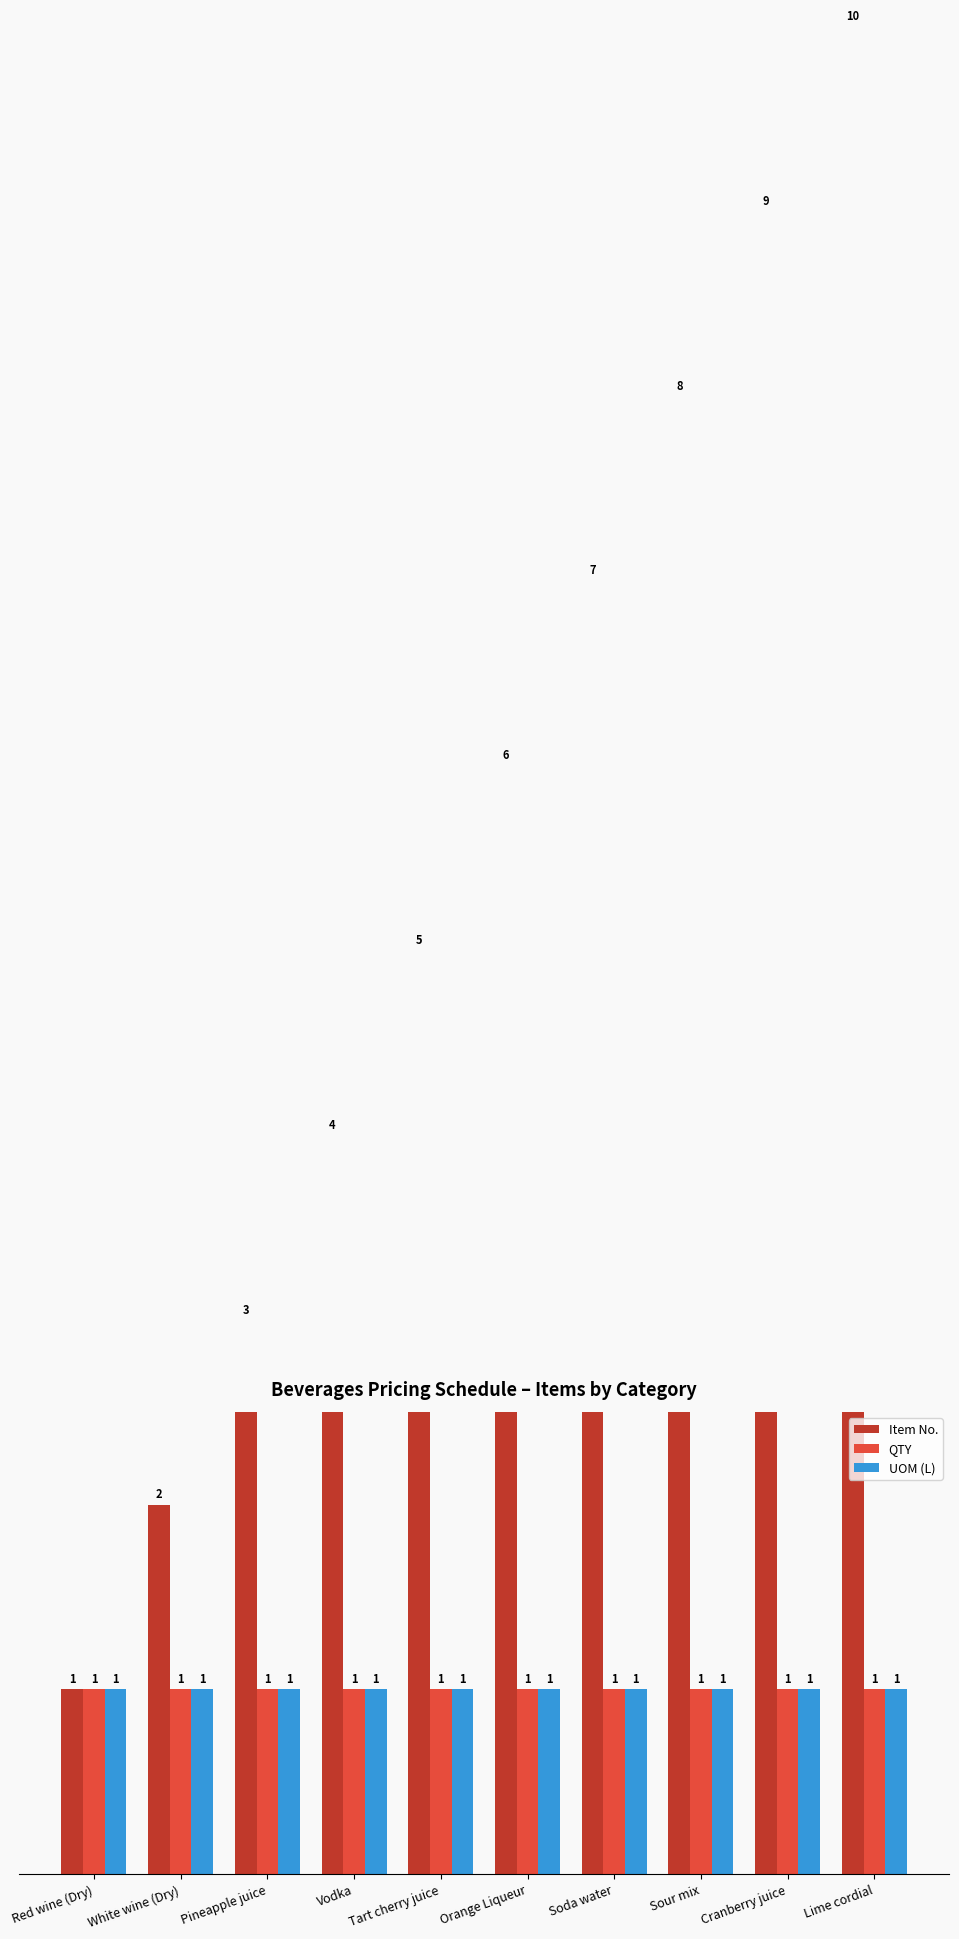

What is the label of the 9th bar from the left?

Cranberry juice